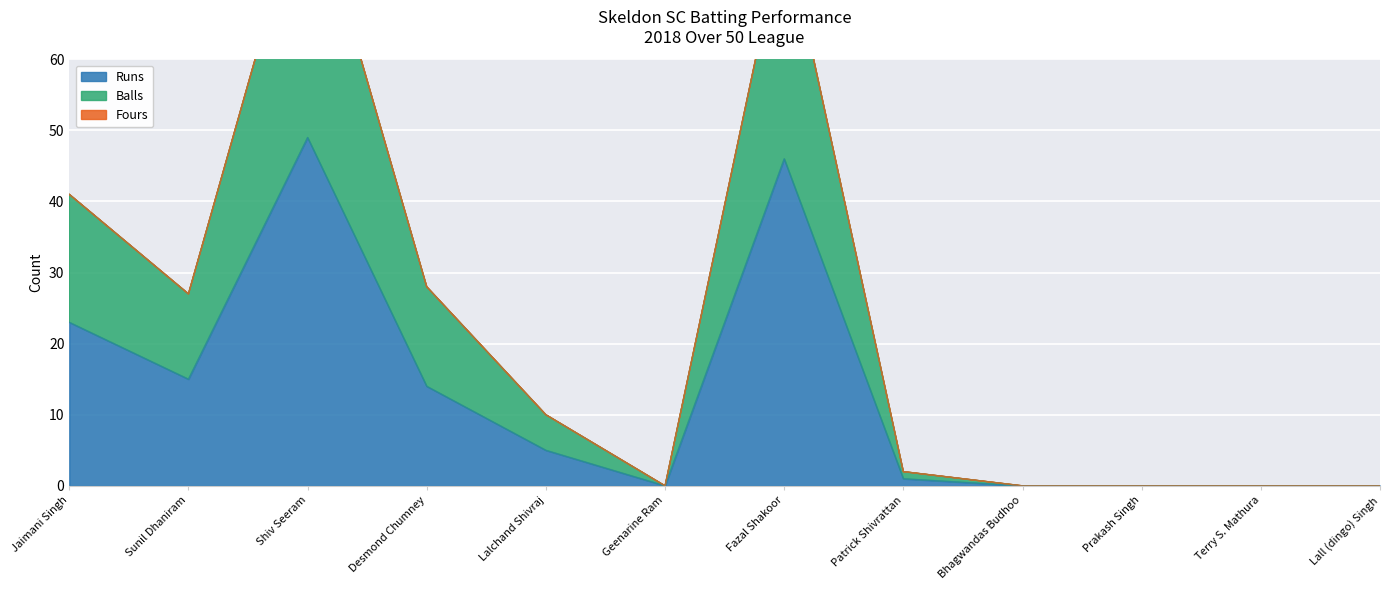

What is the highest value of the Runs series?

49